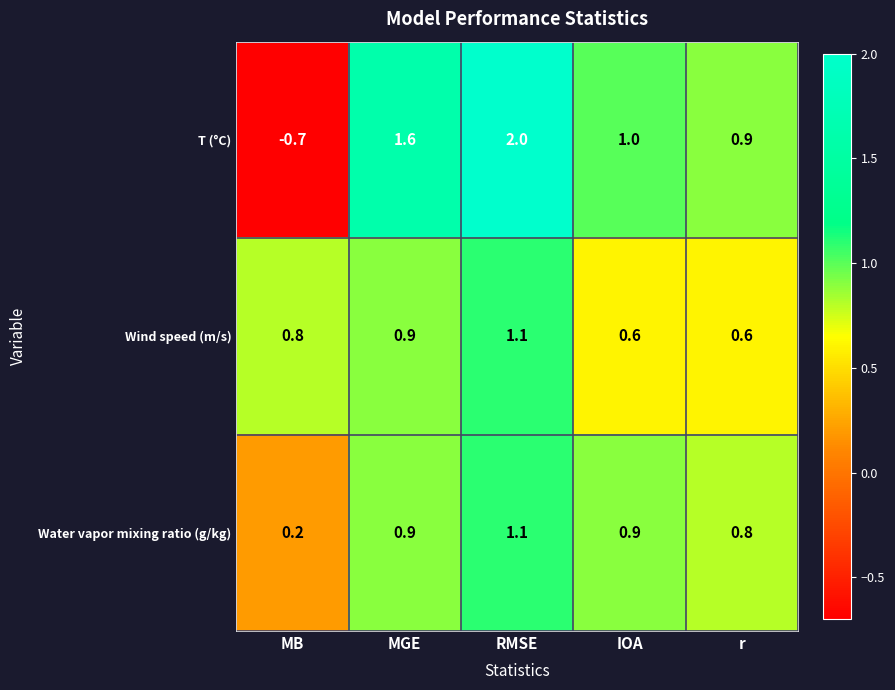

Reading right to left, list all the values displayed in this chart.

T (°C): r=0.9	IOA=1.0	RMSE=2.0	MGE=1.6	MB=-0.7
Wind speed (m/s): r=0.6	IOA=0.6	RMSE=1.1	MGE=0.9	MB=0.8
Water vapor mixing ratio (g/kg): r=0.8	IOA=0.9	RMSE=1.1	MGE=0.9	MB=0.2